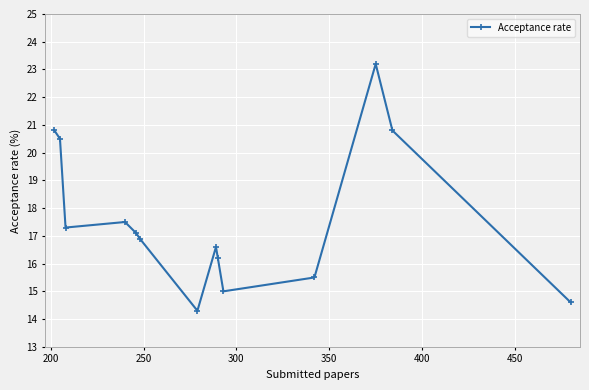

What is the average value?

17.6